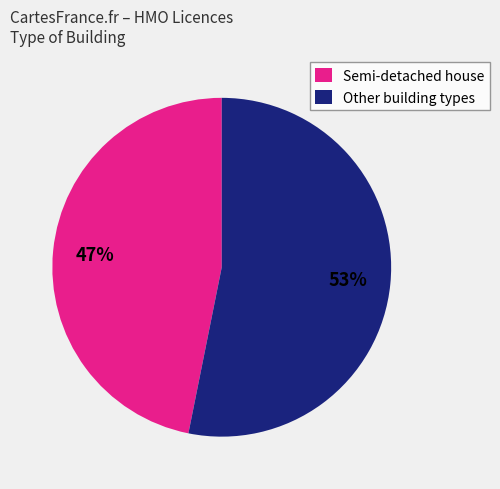

True or false: Other building types accounts for 67% of the total.

False